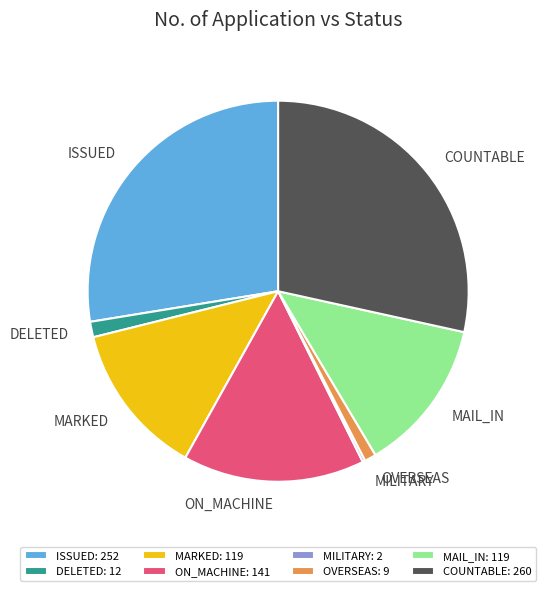

Does ISSUED represent more than half of the total?

No